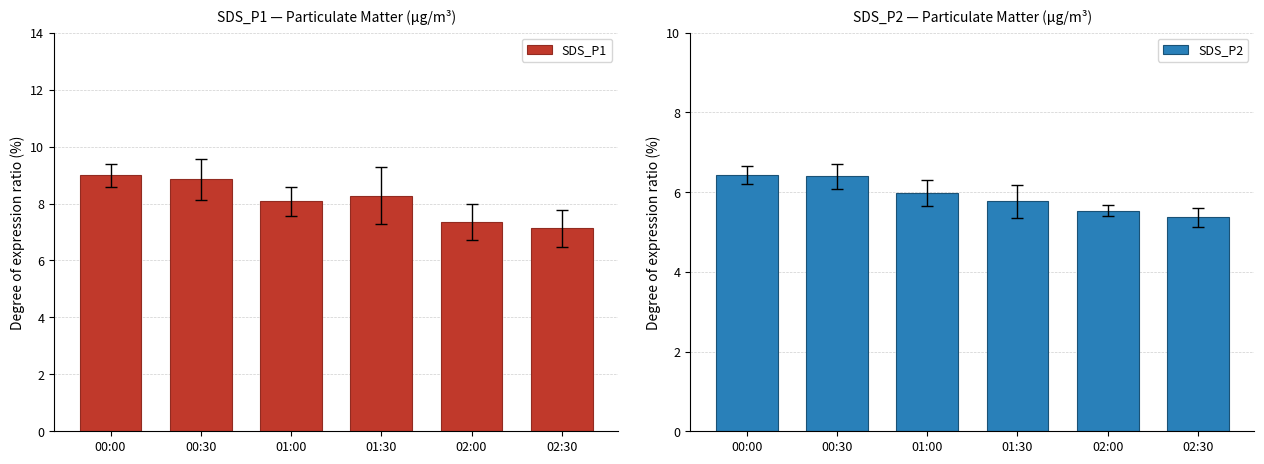

At how many categories does at least one series exceed 7?

6